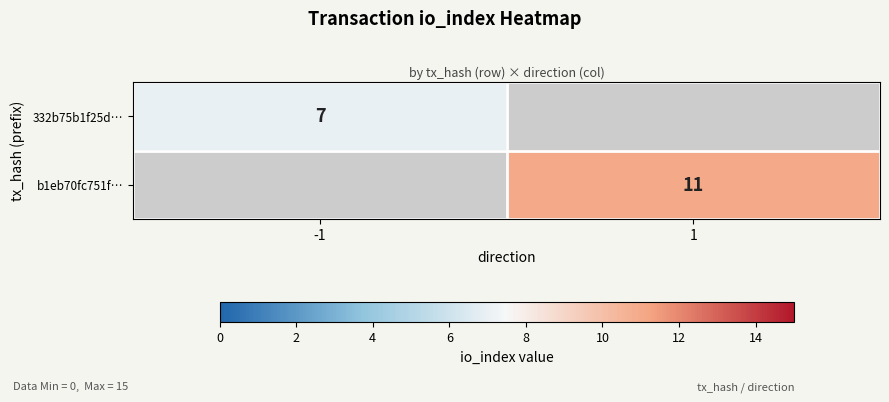

True or false: b1eb70fc751f… has a value of 11 at 1.

True